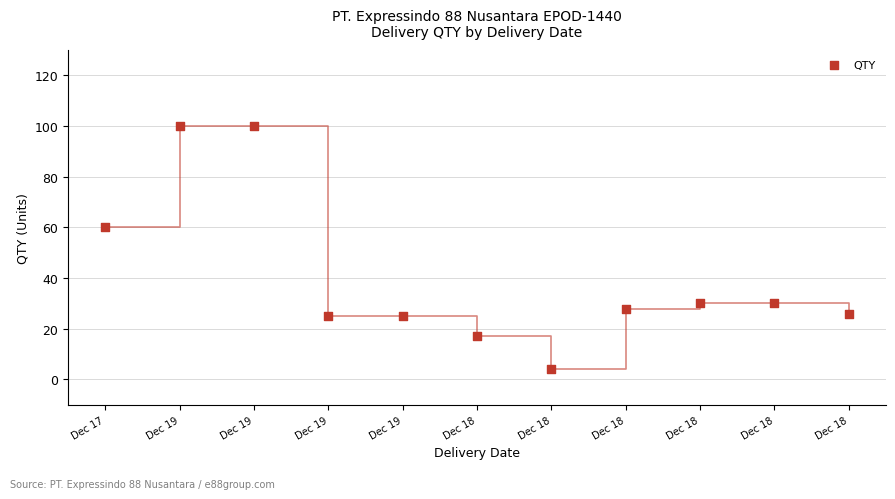

What Y value in the scatter plot is closest to 52?

60